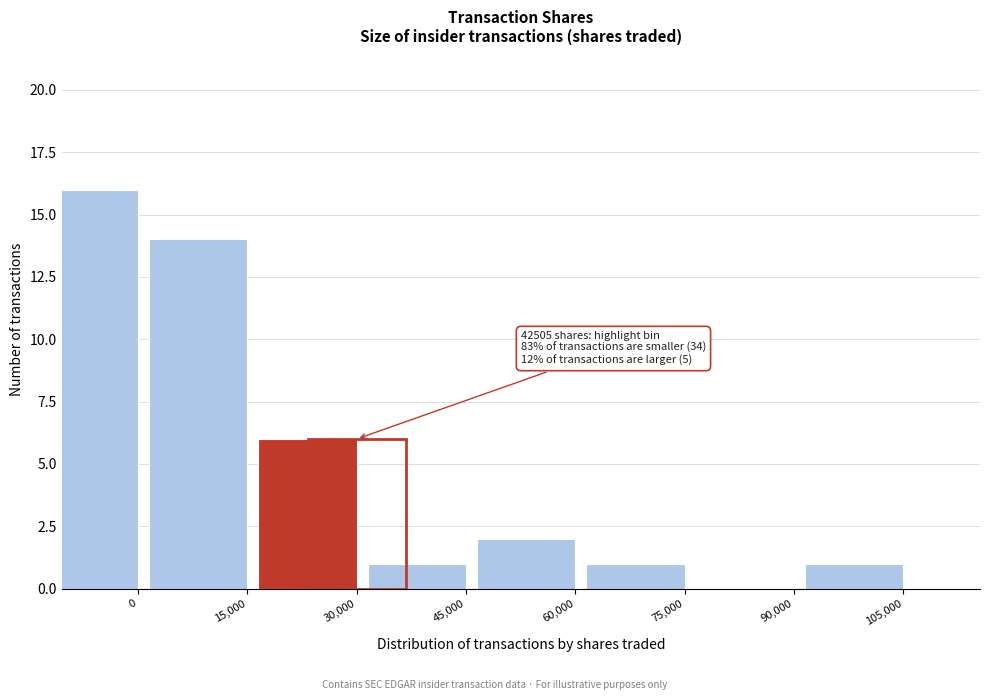

Reading left to right, transcribe all the data shown in this chart.

0=16	15,000=14	30,000=6	45,000=1	60,000=2	75,000=1	90,000=0	105,000=1